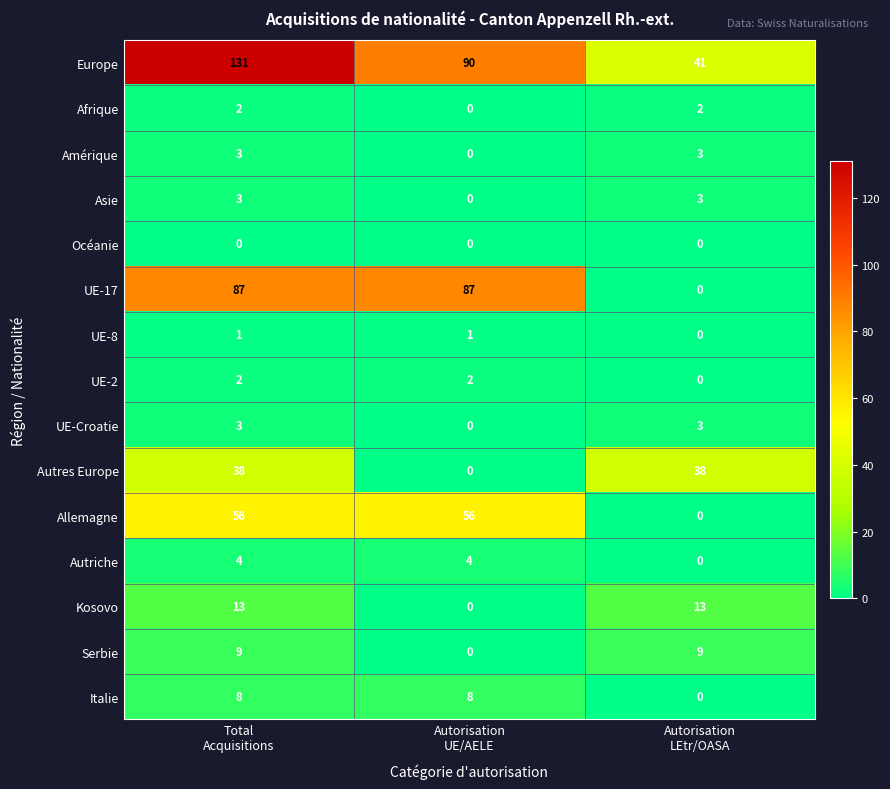

What is the average value of the Kosovo series?

9